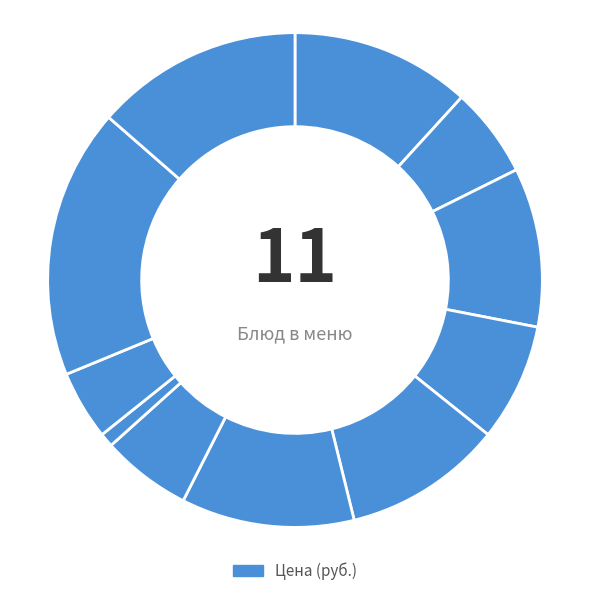

Count the number of slices in the pie.

11